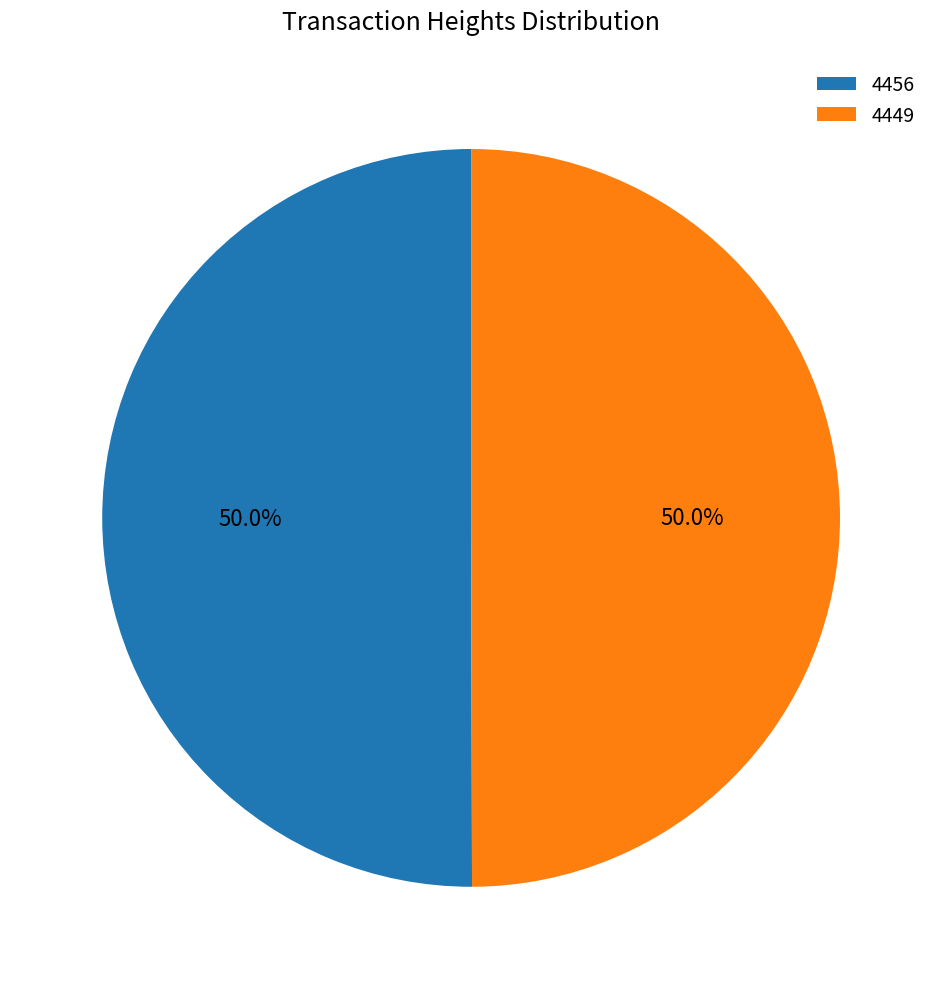

Approximately how many times larger is the value at 4449 compared to 4456?

1.0